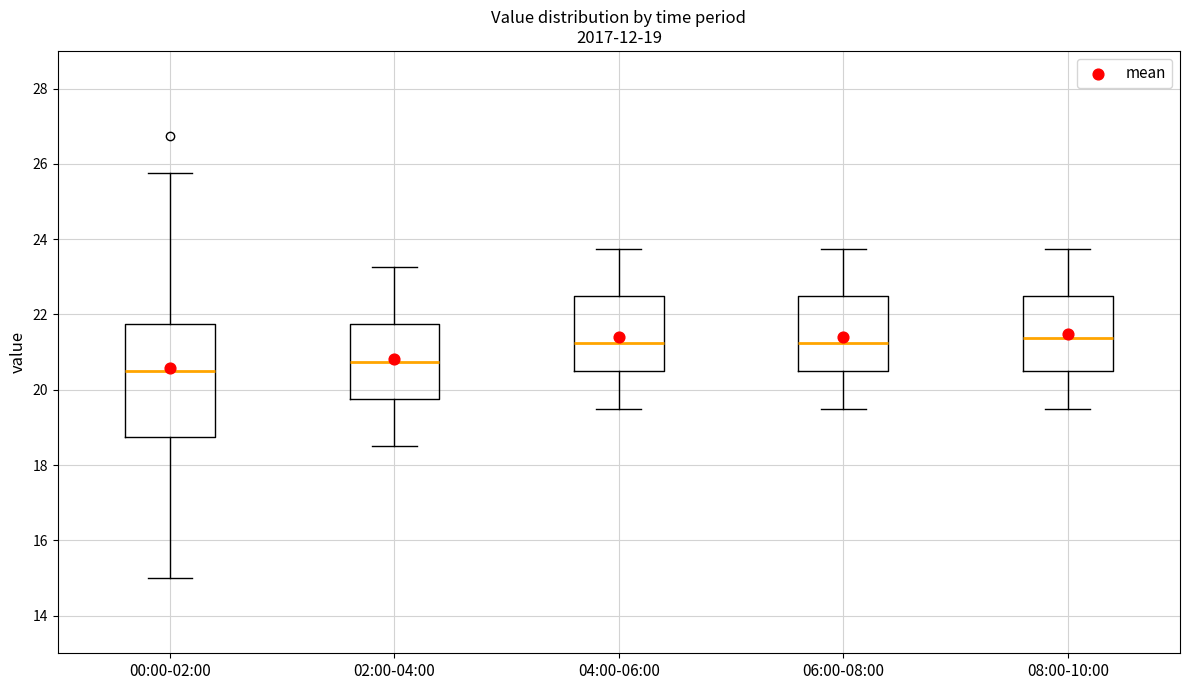

Which box is the tallest, from its lower edge to its upper edge?

00:00-02:00